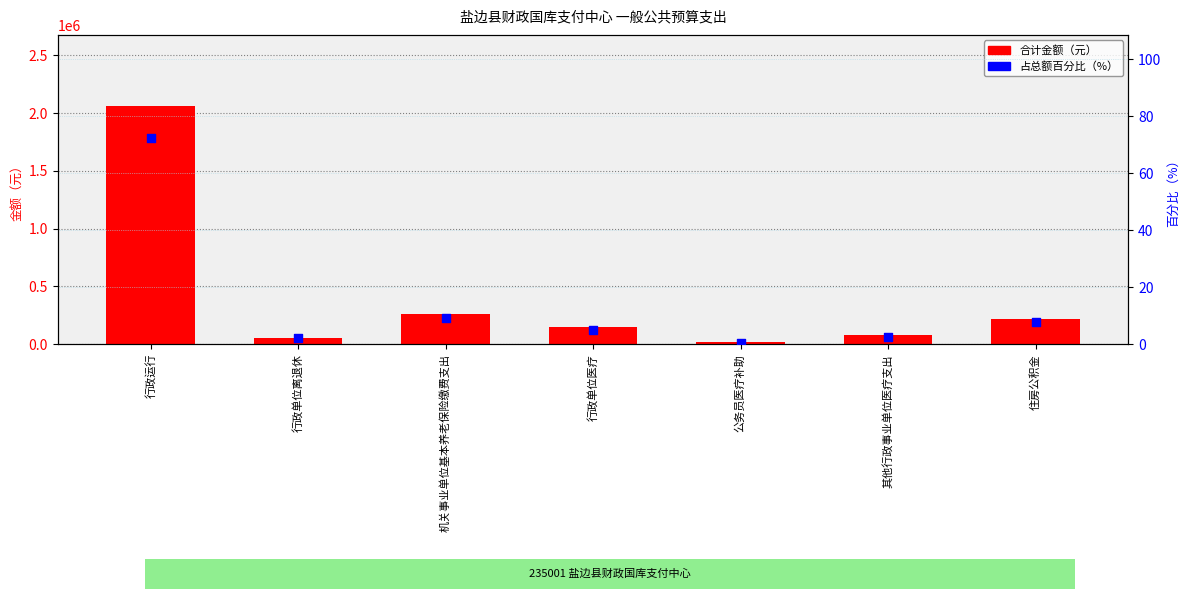

What are all the series names shown in the legend?

合计金额（元）, 占总额百分比（%）